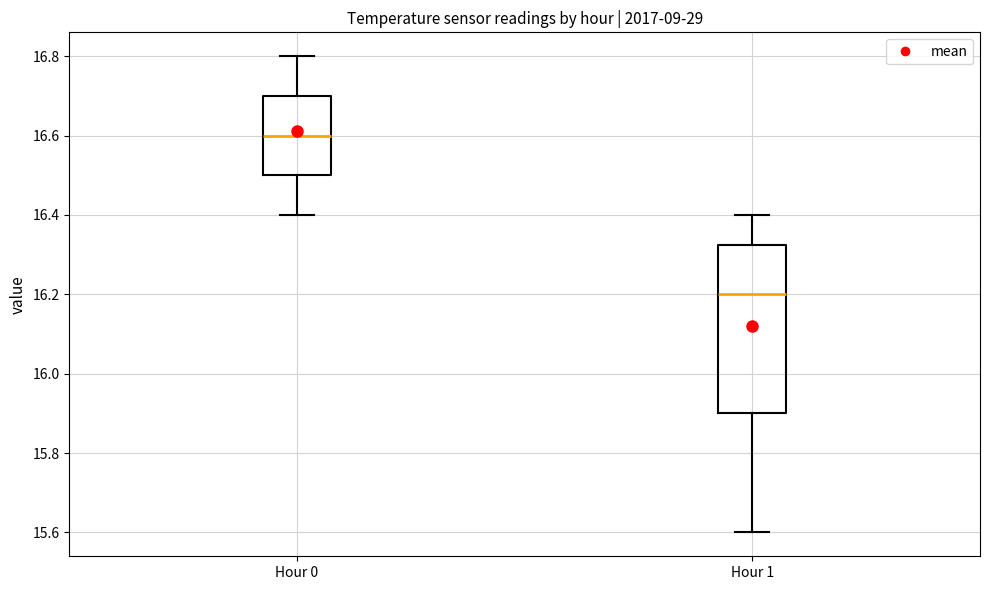

Reading left to right, transcribe this box plot: for each box, give where its median line is, the range the box spans, and where its two whiskers end, as read against the y-axis. The values are not printed on the chart, so give them approximately, as read against the axis.

Hour 0: median 16.60, box 16.50 to 16.70, whiskers 16.40 to 16.80
Hour 1: median 16.20, box 15.90 to 16.32, whiskers 15.60 to 16.40